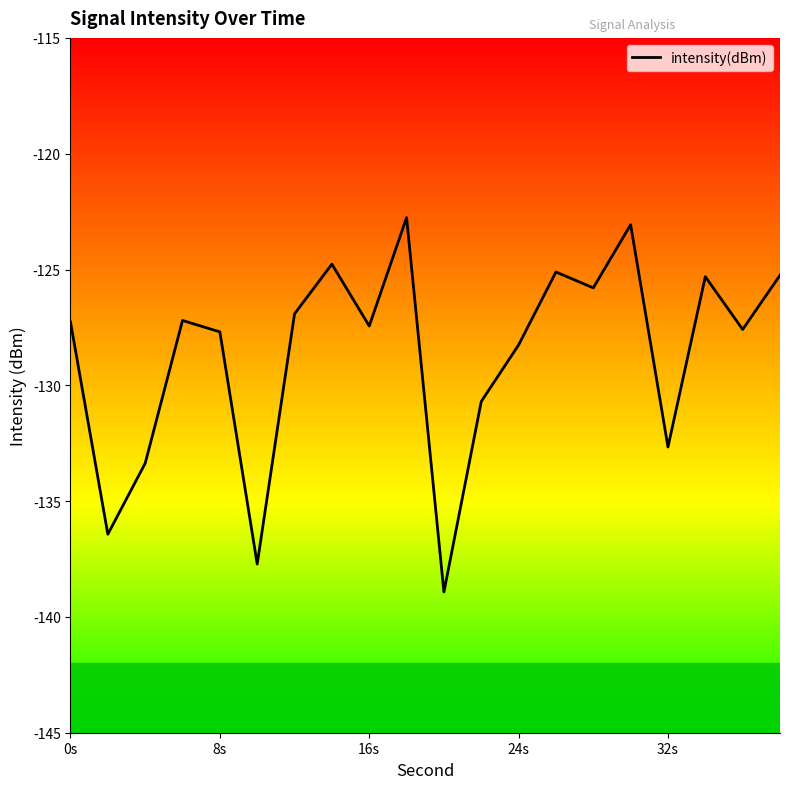

What is the greatest value displayed?

-122.8